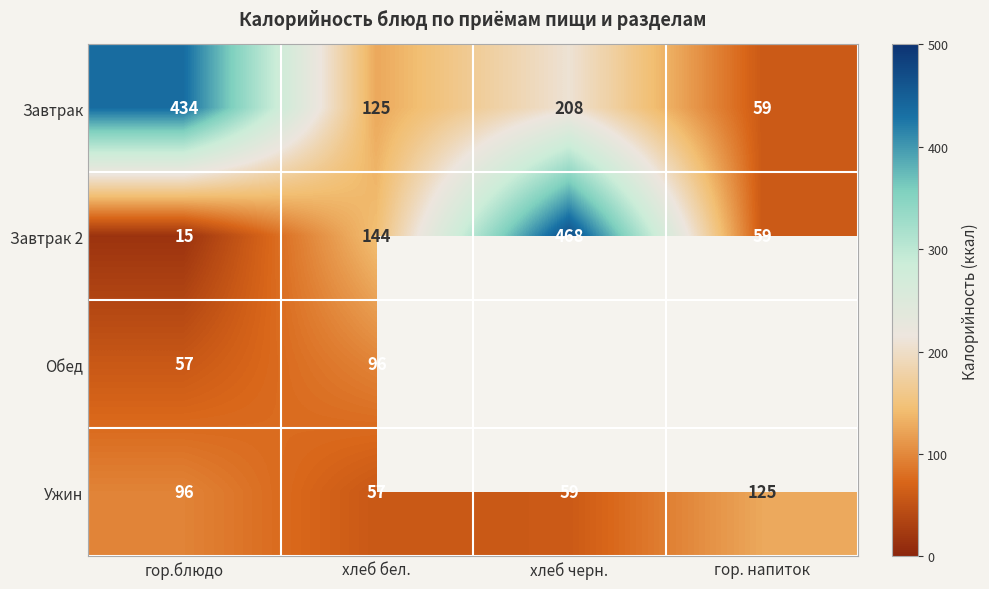

What is the difference between the maximum and minimum values in the Завтрак 2 series?

453